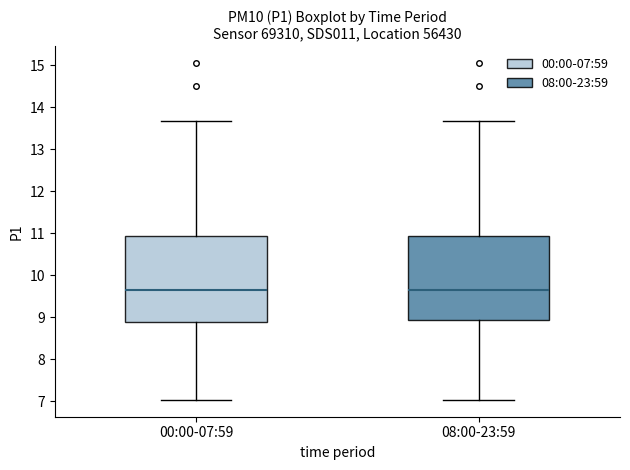

Reading left to right, transcribe this box plot: for each box, give where its median line is, the range the box spans, and where its two whiskers end, as read against the y-axis. The values are not printed on the chart, so give them approximately, as read against the axis.

00:00-07:59: median 9.7, box 8.9 to 10.9, whiskers 7.0 to 13.7
08:00-23:59: median 9.7, box 8.9 to 10.9, whiskers 7.0 to 13.7